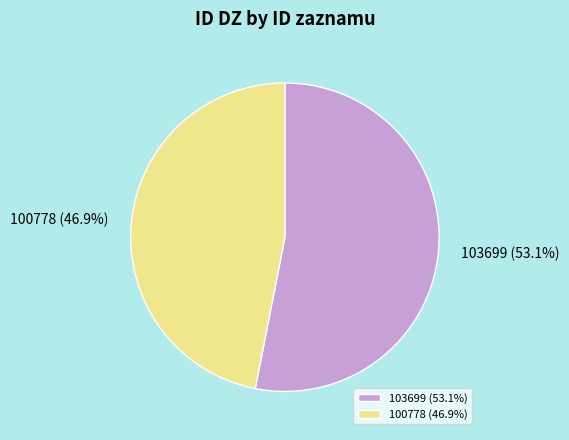

Does 103699 account for over 50% of the chart?

Yes